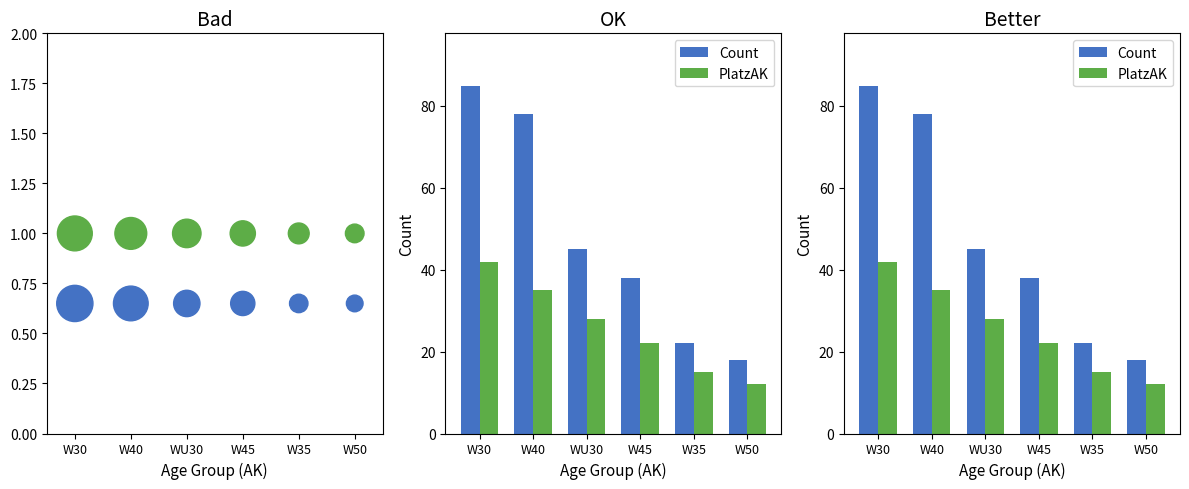

Which series has the widest spread of Y values?

Count